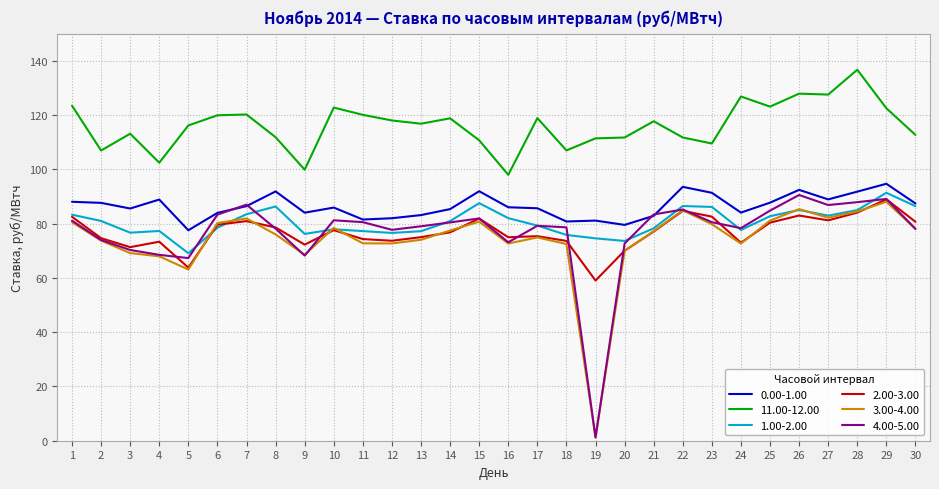

True or false: 4.00-5.00 and 11.00-12.00 cross at least once.

False